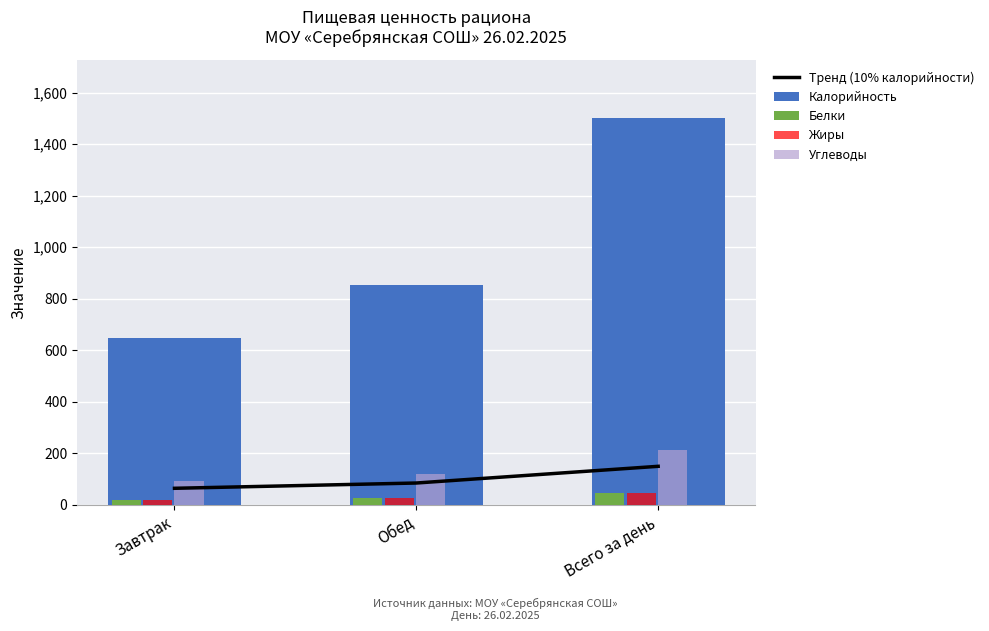

What is the spread (max minus min) of values at Обед?

826.1